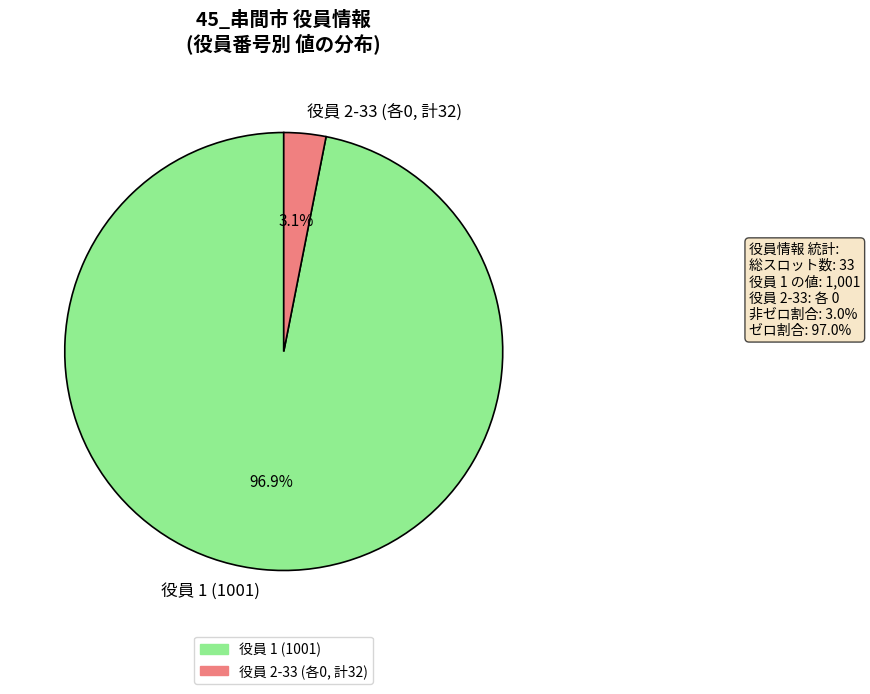

How much of the chart is everything except 役員 2-33 (各0, 計32)?

96.9%